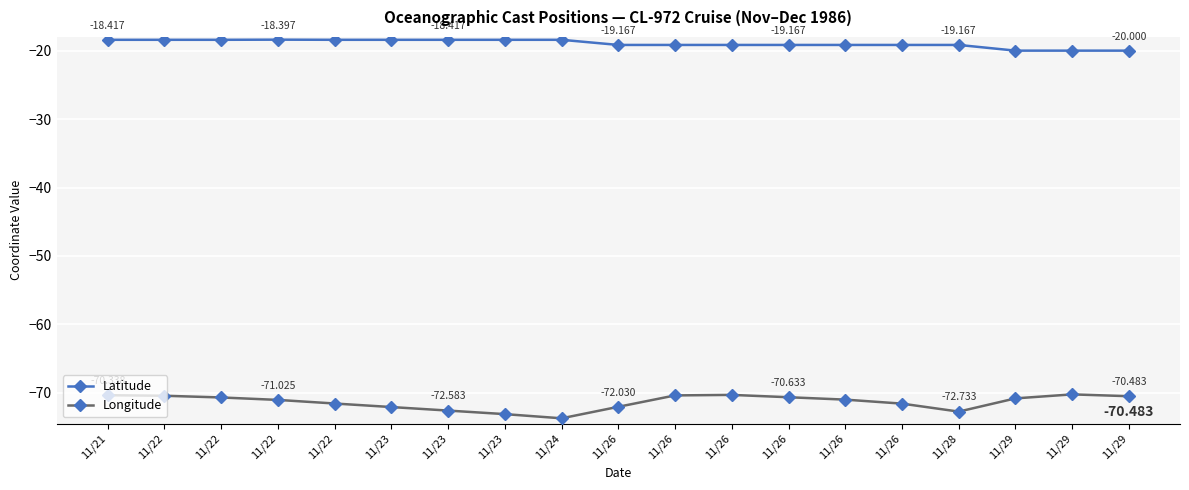

Does the chart display data point markers on the line(s)?

Yes